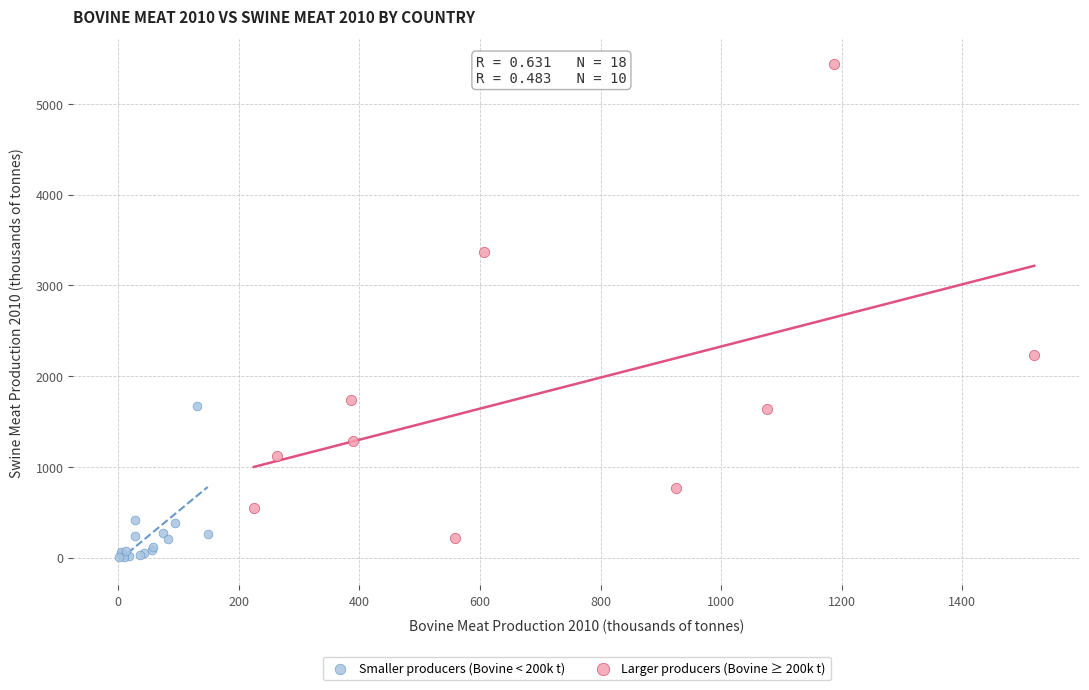

Which series has the widest spread of Y values?

Larger producers (Bovine ≥ 200k t)